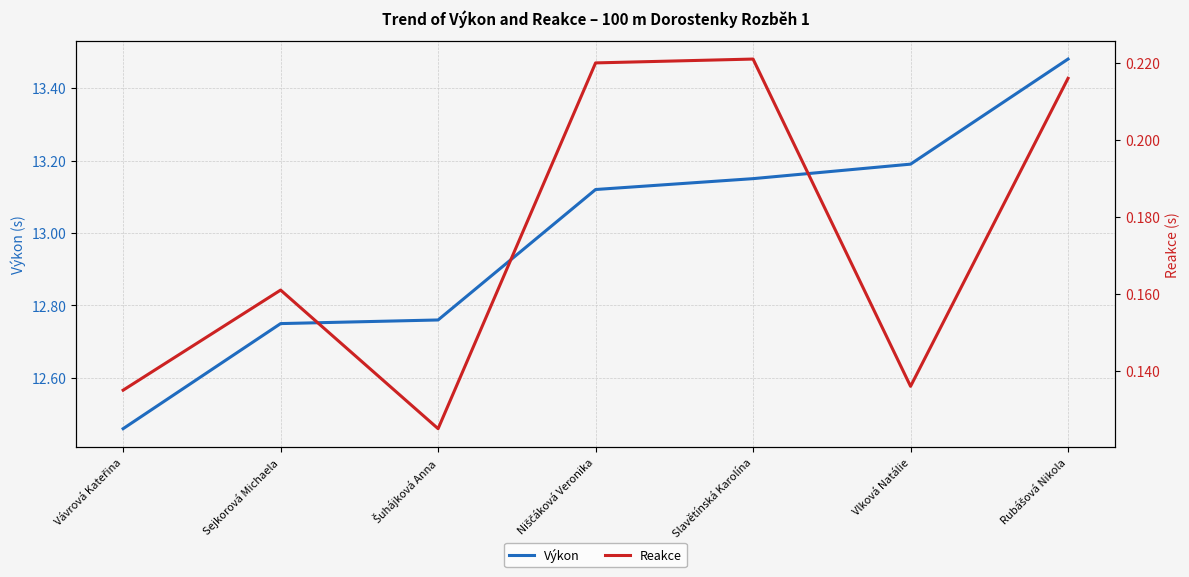

What is the sum of the Výkon values at Rubášová Nikola and Slavětínská Karolína?

26.6